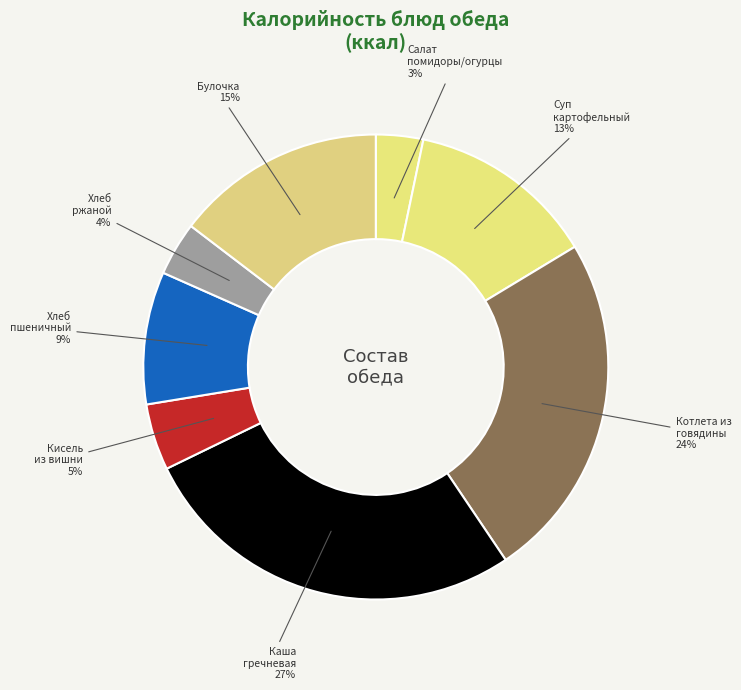

What is the largest slice in the pie chart?

Каша гречневая 27%